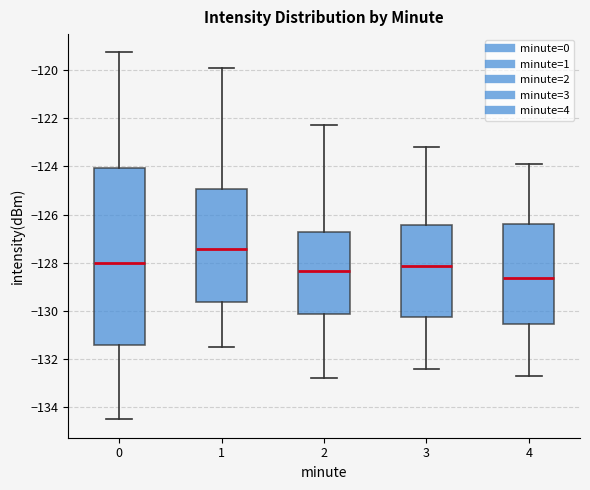

Reading left to right, read every box against the y-axis: the position of its median line, the range the box covers, and the ends of its whiskers. The values are not printed on the chart, so give them approximately, as read against the axis.

0: median -128.0, box -131.4 to -124.0, whiskers -134.6 to -119.2
1: median -127.4, box -129.6 to -125.0, whiskers -131.4 to -120.0
2: median -128.4, box -130.2 to -126.8, whiskers -132.8 to -122.2
3: median -128.2, box -130.2 to -126.4, whiskers -132.4 to -123.2
4: median -128.6, box -130.6 to -126.4, whiskers -132.6 to -123.8